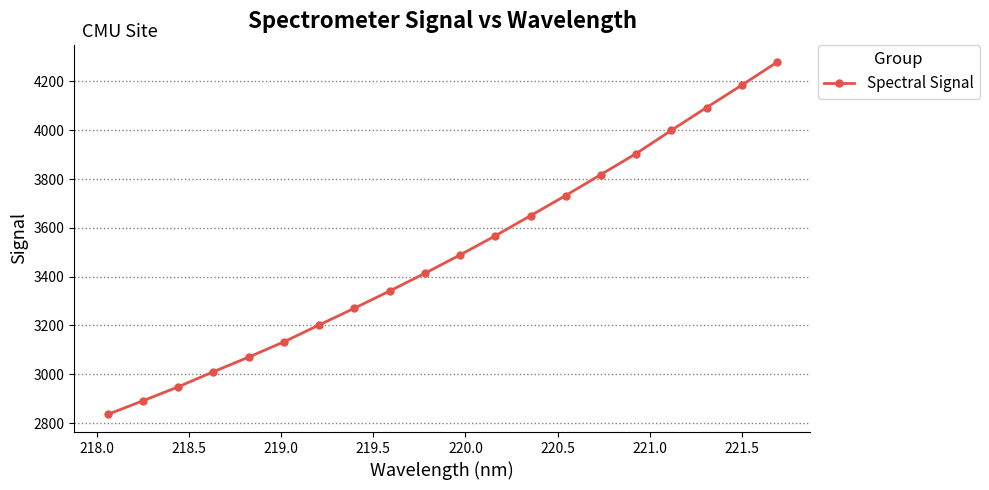

True or false: there are more than 1 points higher than both neighbors.

False